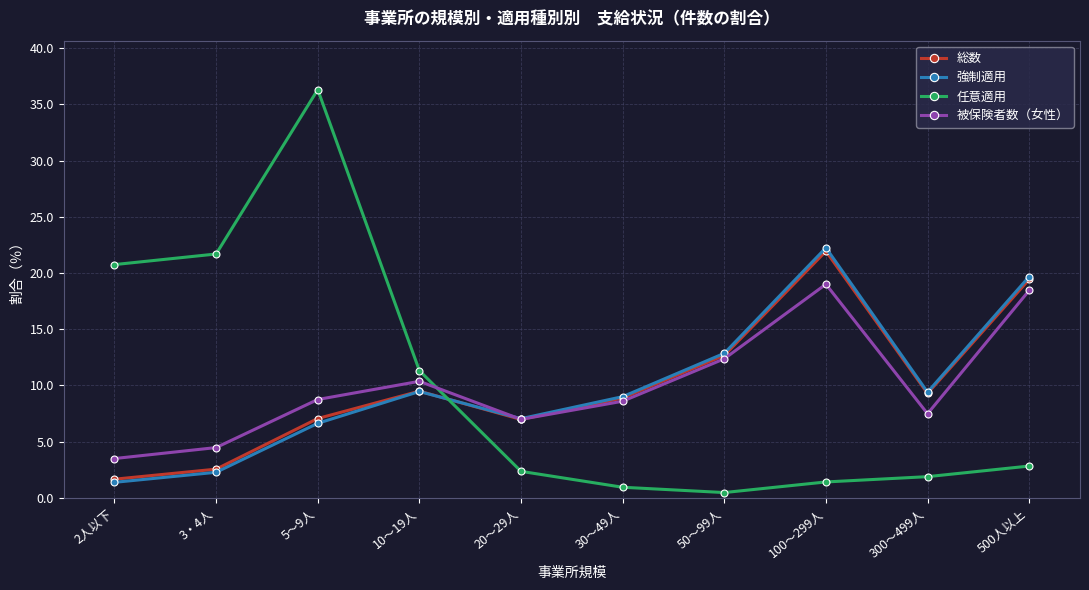

Where is 任意適用 nearest to the value 18?

2人以下